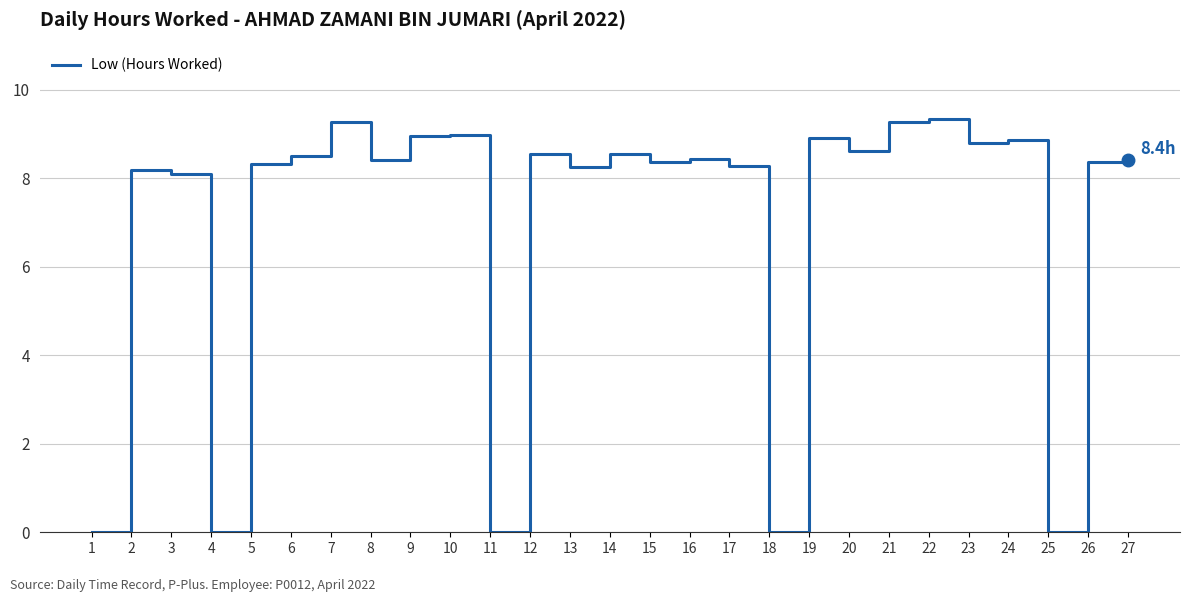

Where is the first local maximum?

2